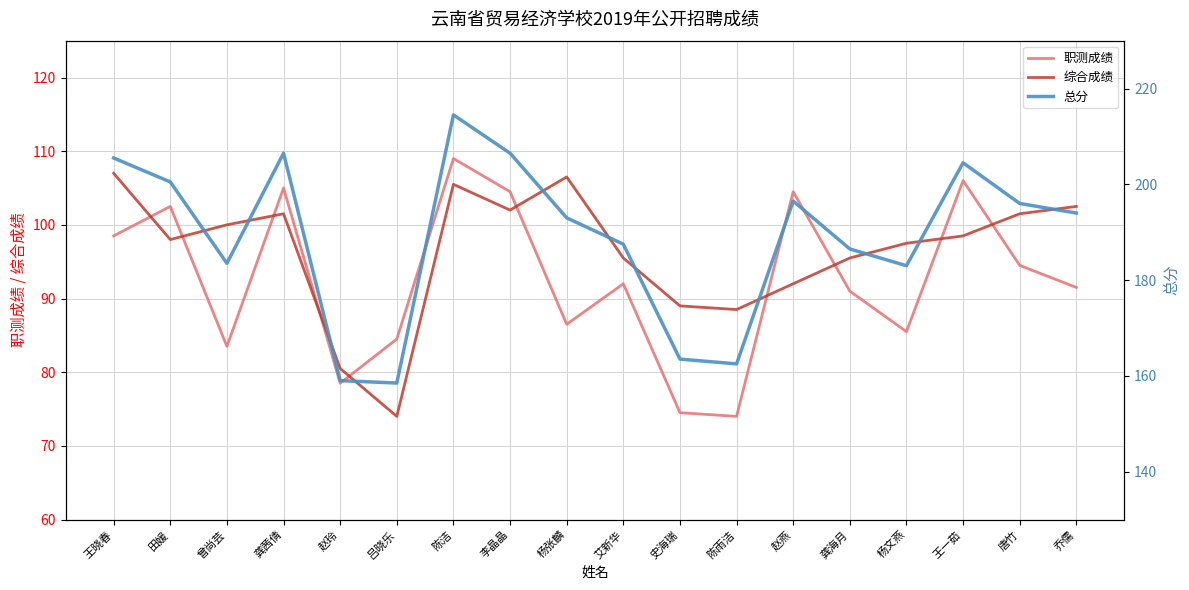

At 乔儒, list the series in order from largest to smallest.

总分, 综合成绩, 职测成绩